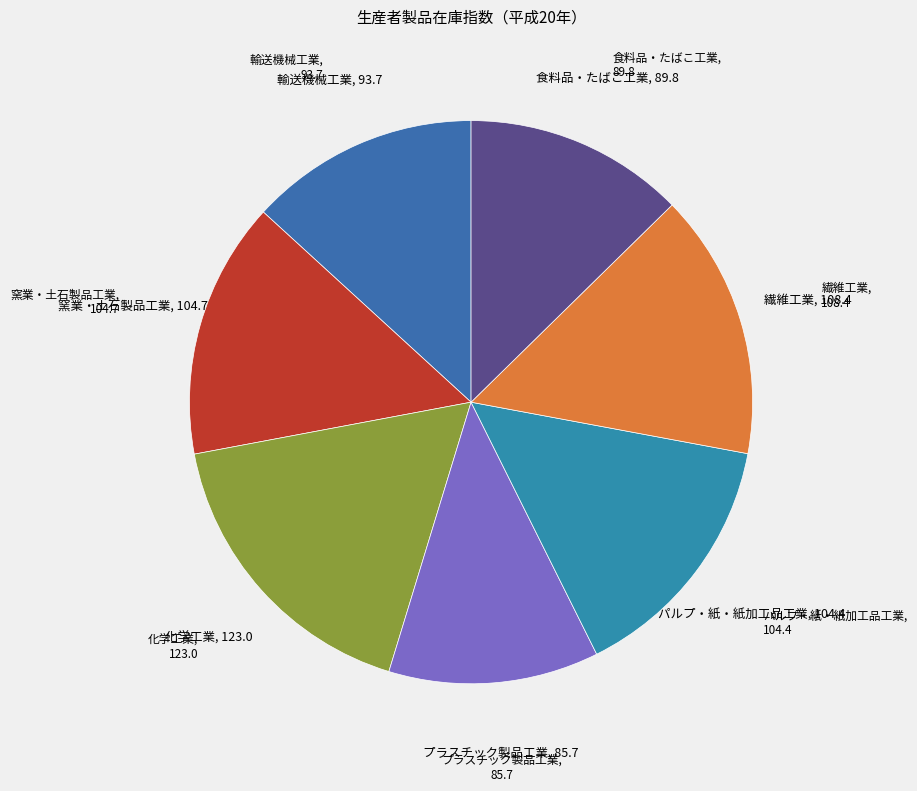

Is there a majority slice in this chart?

No